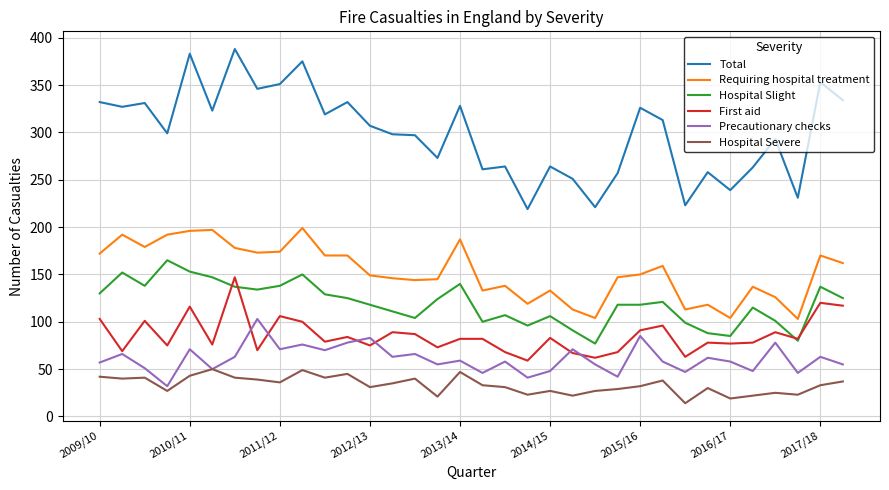

True or false: Requiring hospital treatment and Hospital Slight cross at least once.

False